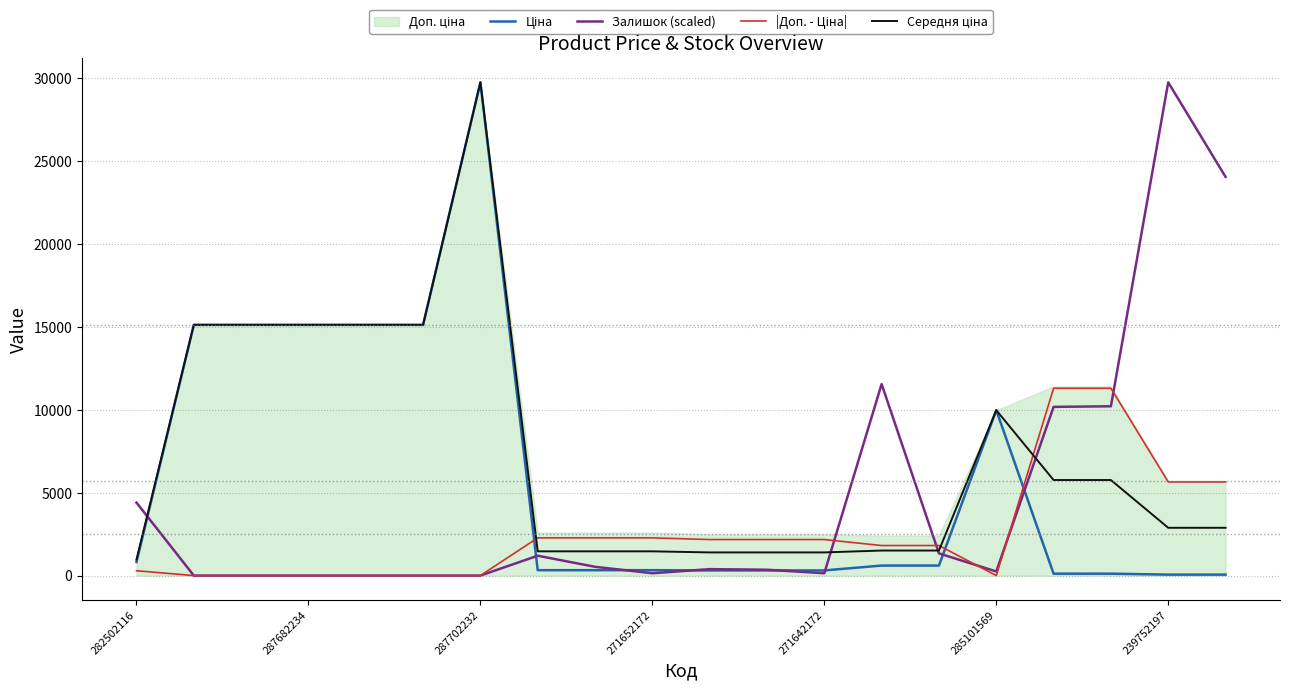

Reading left to right, list all the values displayed in this chart.

Ціна: 818.5	15120.0	15120.0	15120.0	15120.0	15120.0	29747.2	324.8	324.8	324.8	310.3	310.3	310.3	603.7	603.7	9975.0	114.1	114.1	57.0	57.0
Залишок (scaled): 4400.5	0.0	0.0	0.0	0.0	0.0	0.0	1196.9	528.1	140.8	387.2	352.0	140.8	11546.9	1337.7	246.4	10173.9	10209.1	29747.2	24044.2
|Доп. - Ціна|: 290.7	0.0	0.0	0.0	0.0	0.0	0.0	2273.5	2273.5	2273.5	2172.1	2172.1	2172.1	1811.1	1811.1	0.0	11295.9	11295.9	5647.9	5647.9
Середня ціна: 963.8	15120.0	15120.0	15120.0	15120.0	15120.0	29747.2	1461.6	1461.6	1461.6	1396.4	1396.4	1396.4	1509.3	1509.3	9975.0	5762.1	5762.1	2881.0	2881.0